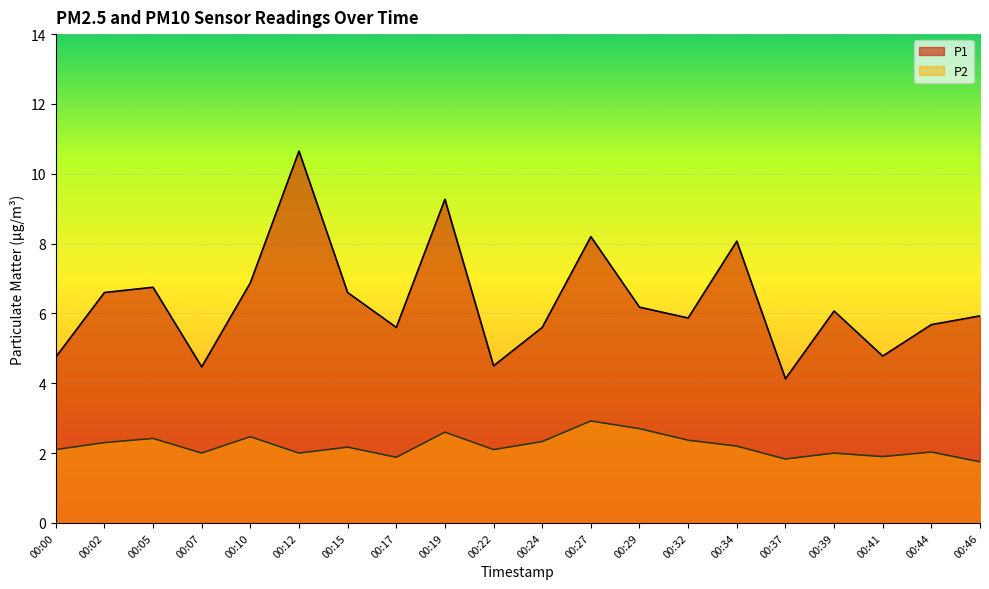

What is the difference between the P1 values at 00:27 and 00:07?

3.7